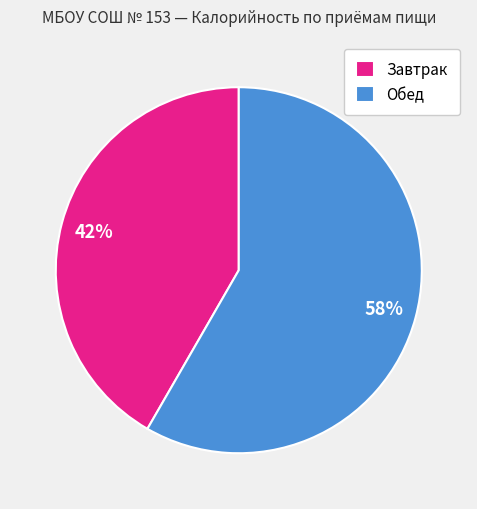

To the nearest percent, what is the average slice percentage?

50%